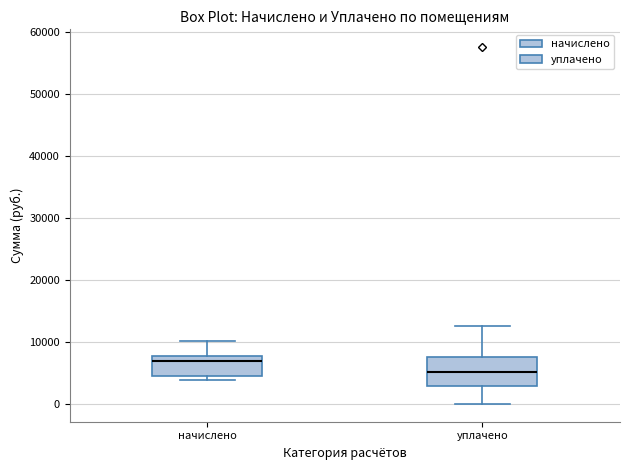

Which box has the lowest median line?

уплачено